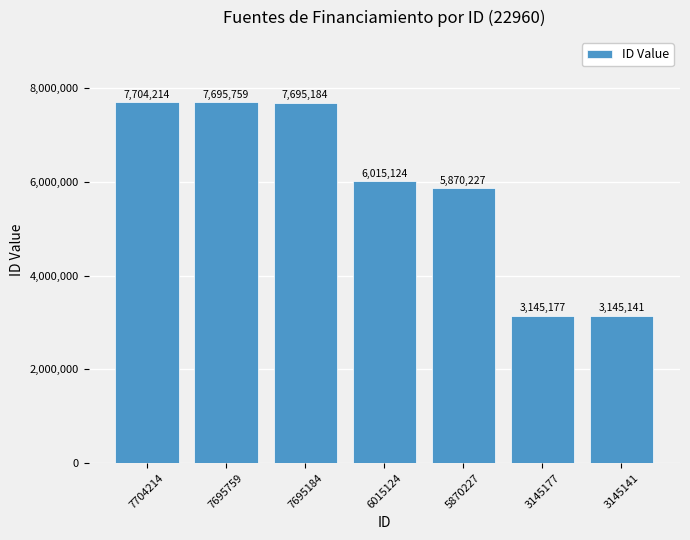

What is the sum of the values at 7695184 and 3145177?

10840361